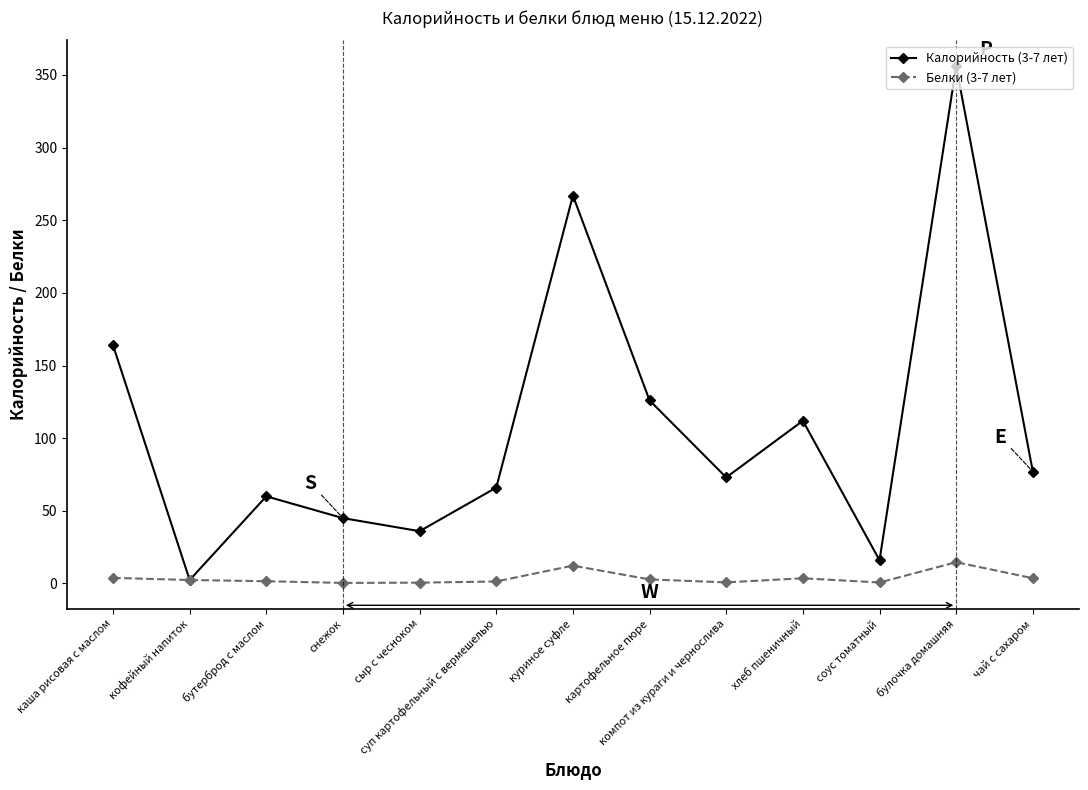

What is the maximum value for Белки (3-7 лет)?

14.7